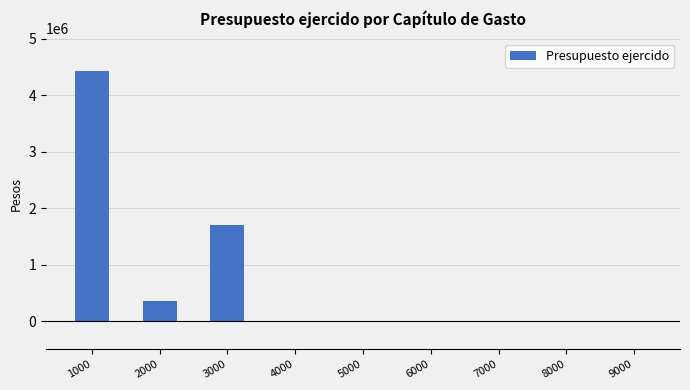

Is it true that the value at 8000 is 0.0?

True